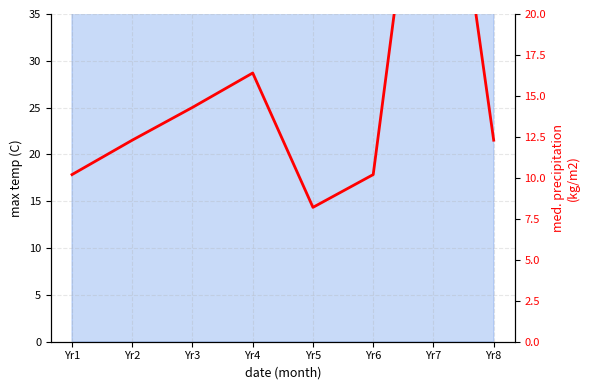

What is the value of the 4th point from the left?

16.4